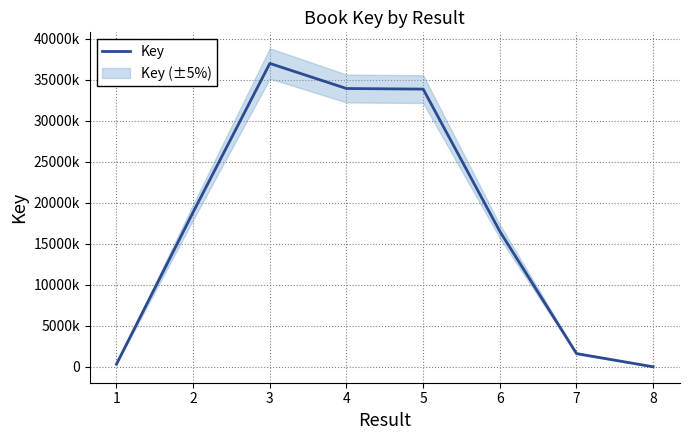

What is the smallest value displayed?

6898